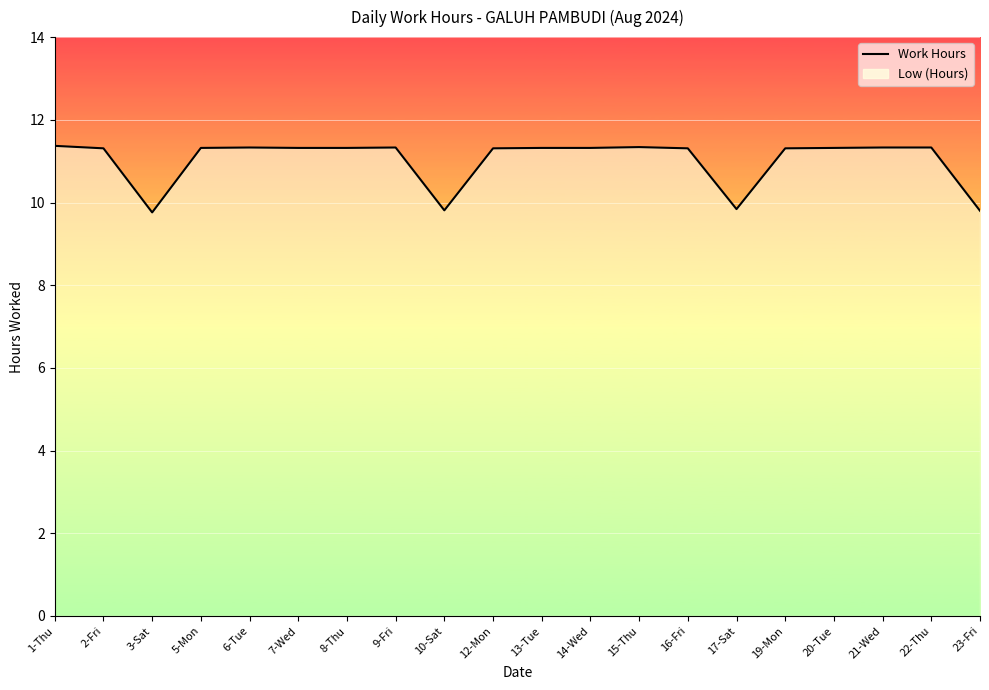

Between 16-Fri and 6-Tue, which is larger?

6-Tue